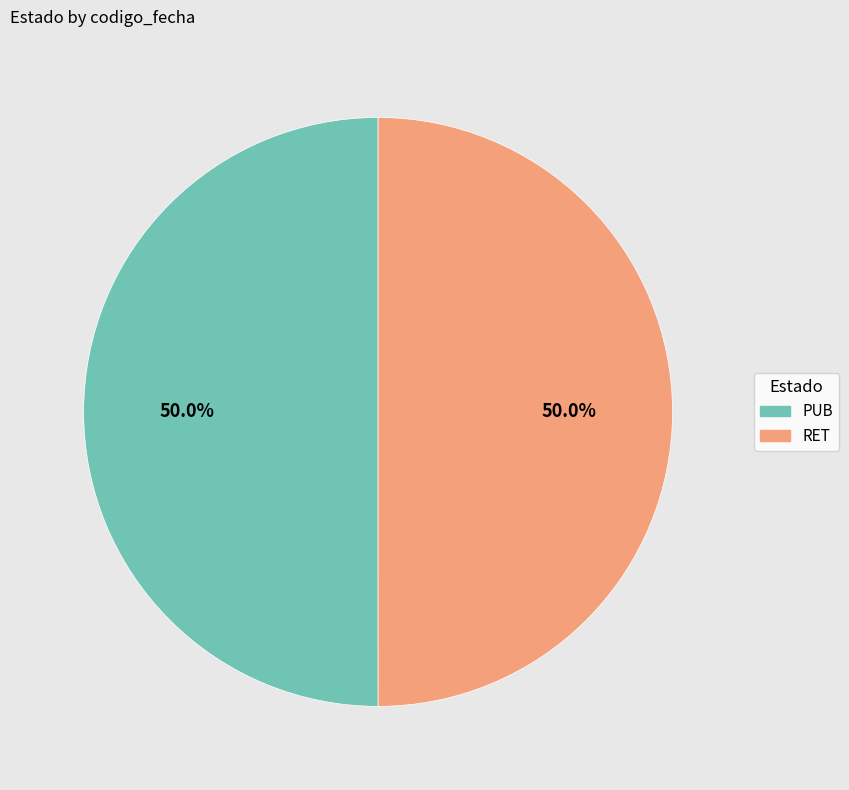

How many segments does this pie chart have?

2